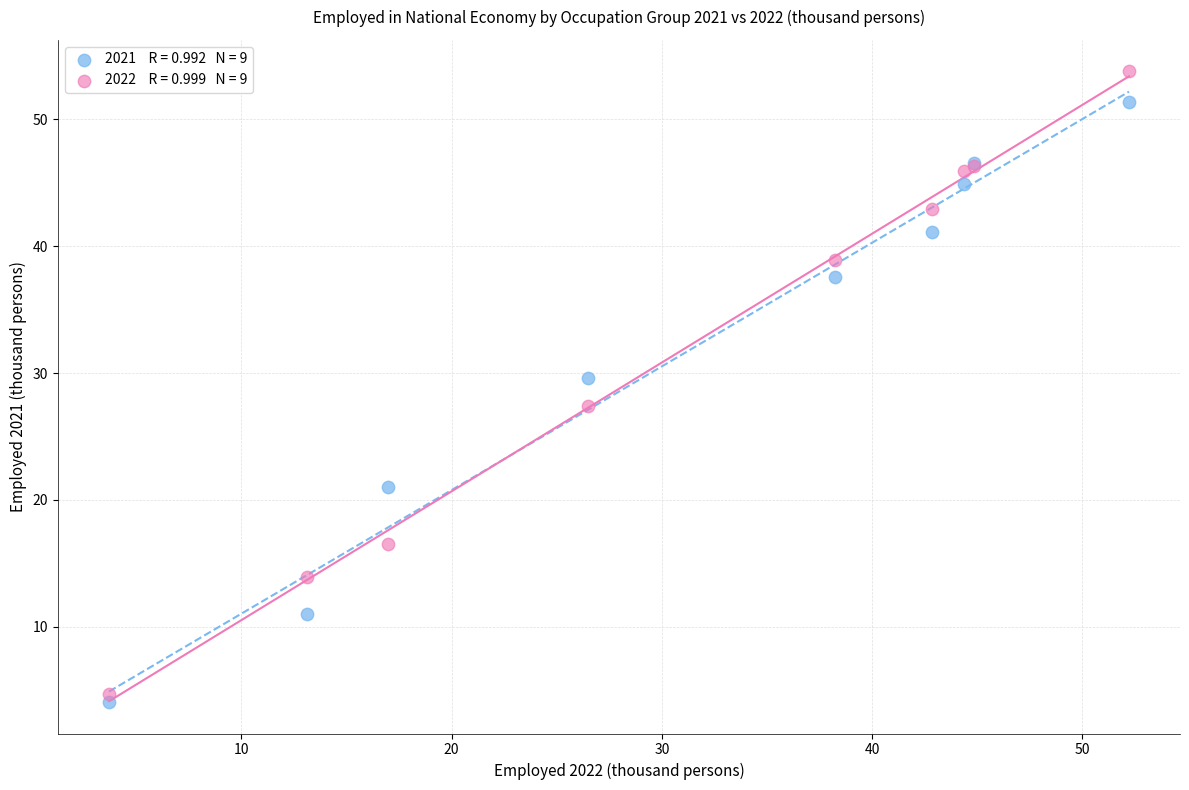

Across all series, what Y value is closest to 28?

27.4